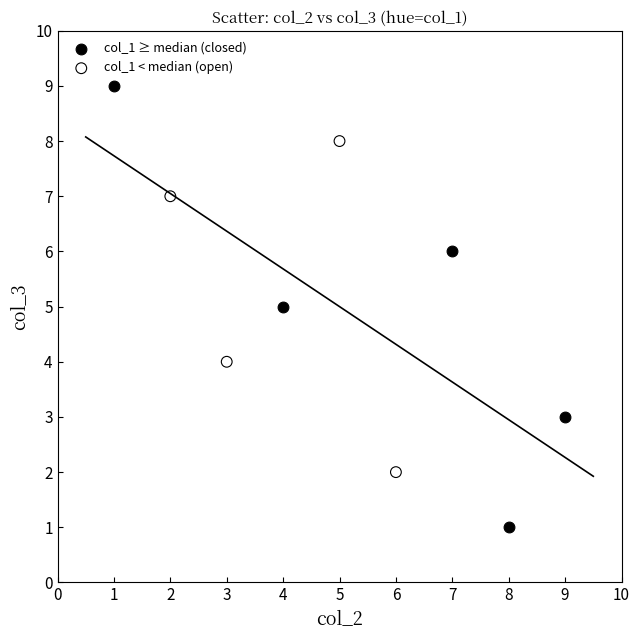

Which series has the largest Y range (max minus min)?

col_1 ≥ median (closed)